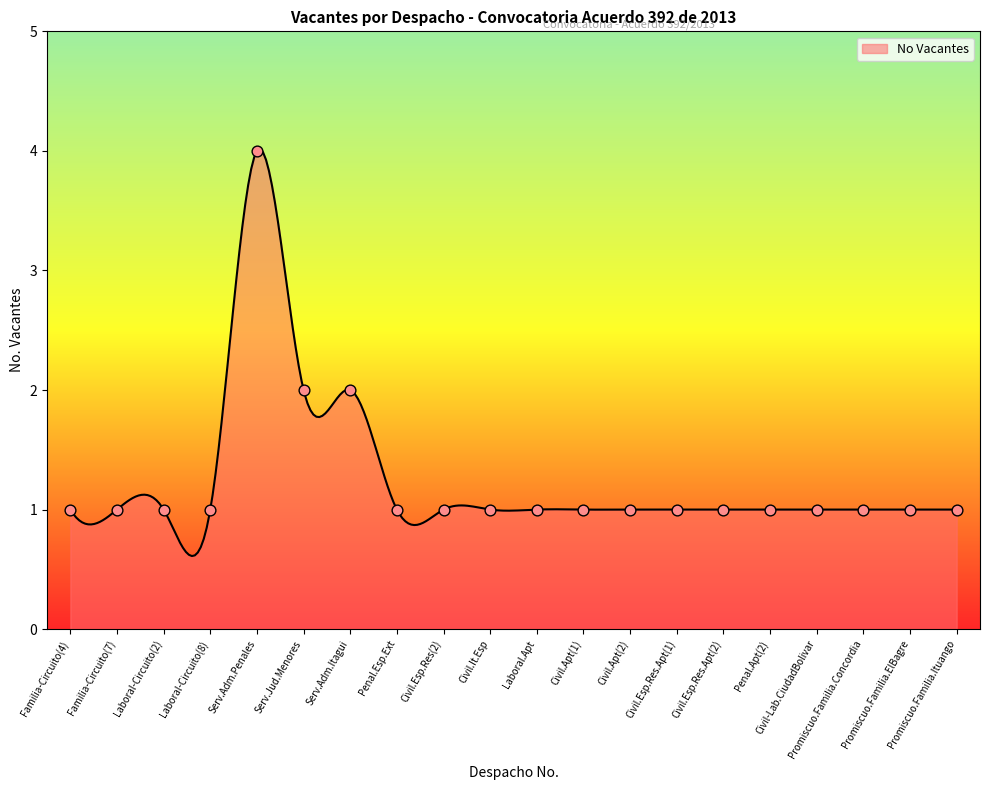

Approximately how many times larger is the value at Laboral-Circuito(8) compared to Civil.Apt(1)?

1.0